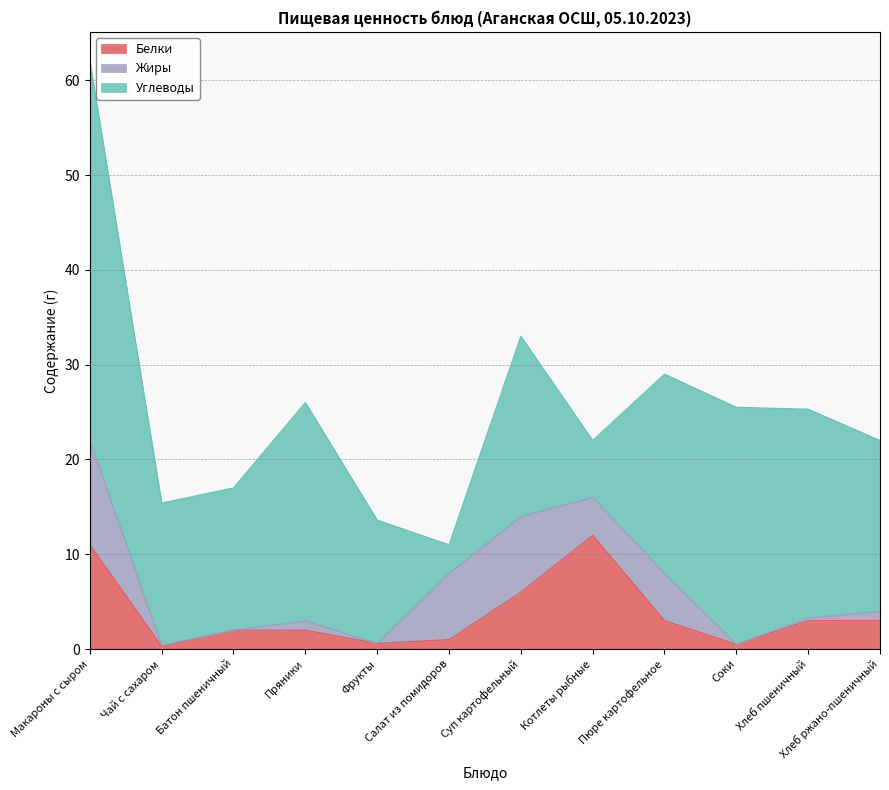

What is the spread (max minus min) of values at Хлеб пшеничный?

21.7